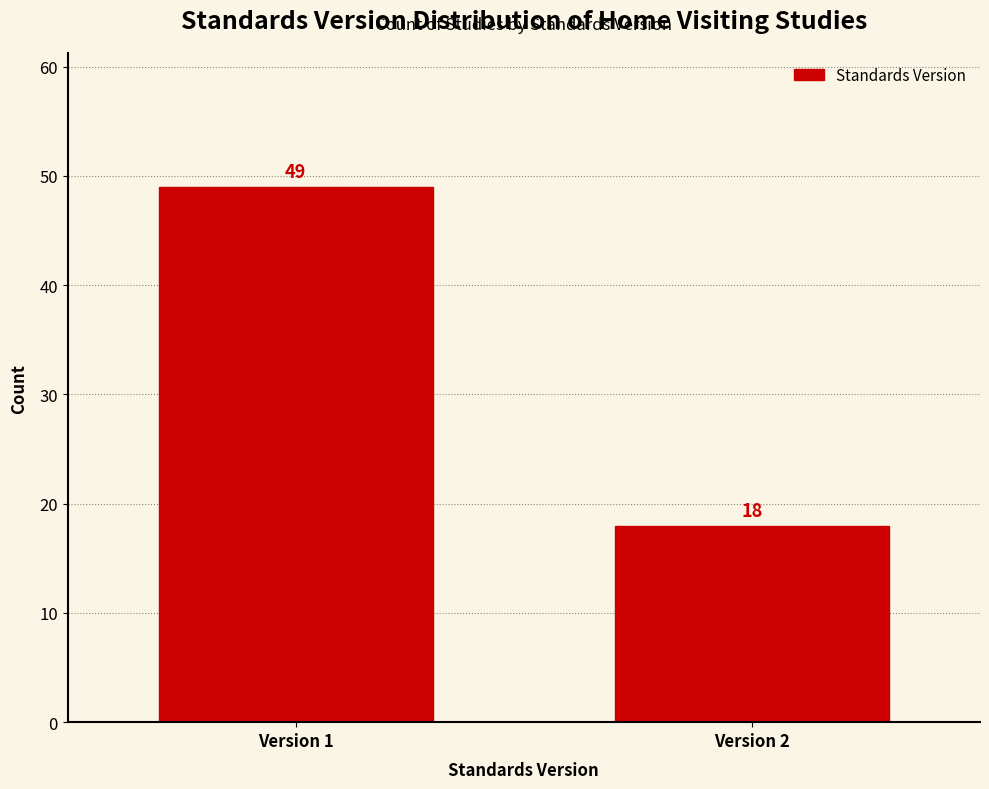

Reading left to right, extract all data points from this chart.

49	18